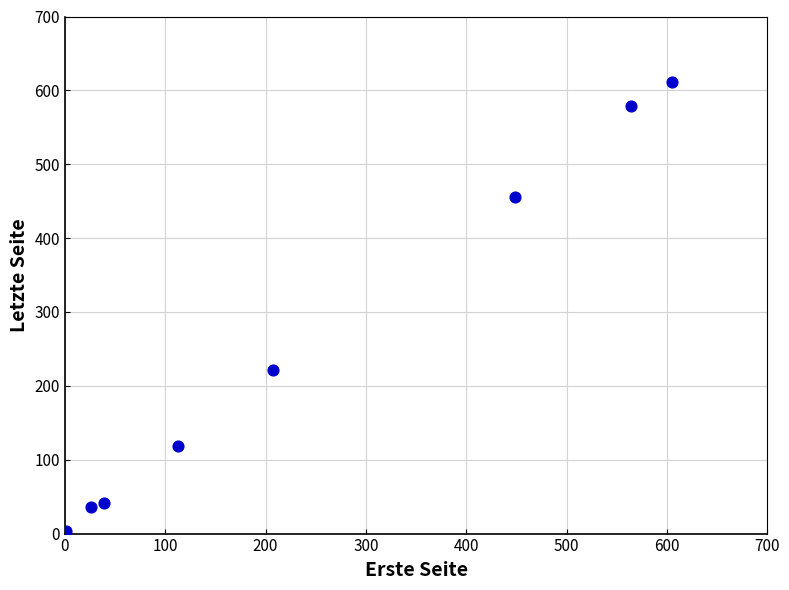

What Y value in the scatter plot is closest to 306?

221